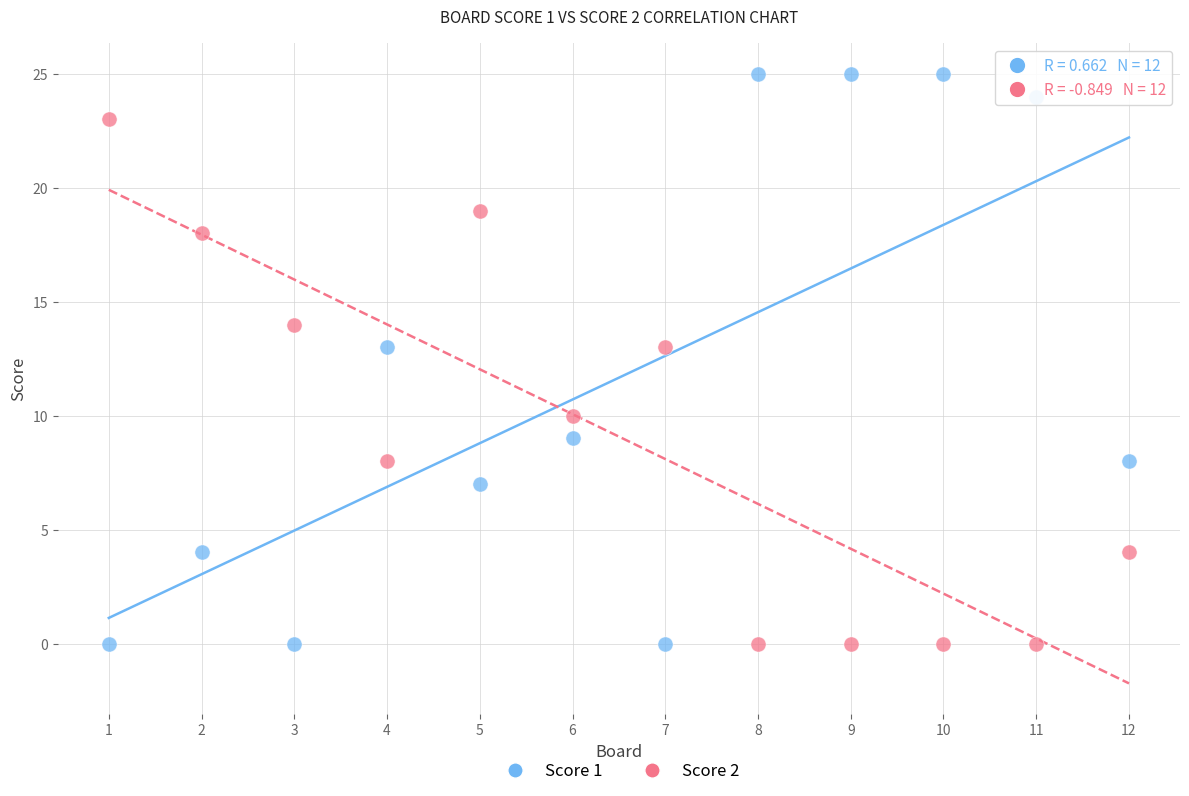

What is the X range (max minus min) for the scatter plot?

11